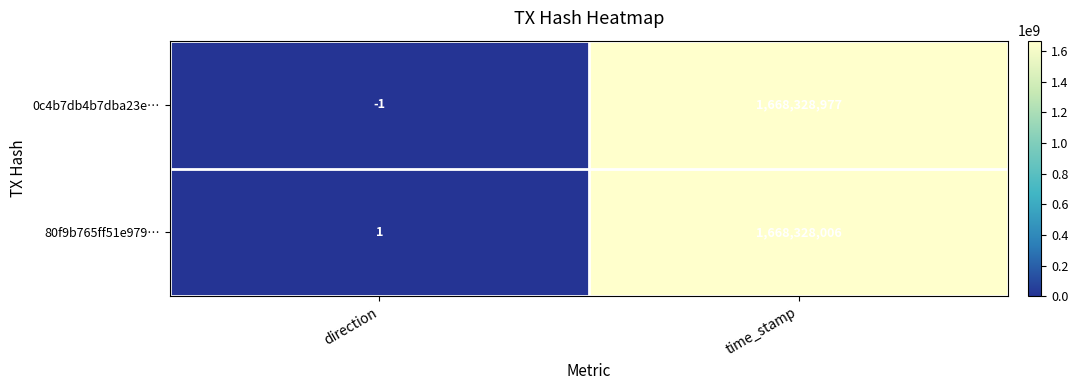

What is the greatest value displayed?

1668328977